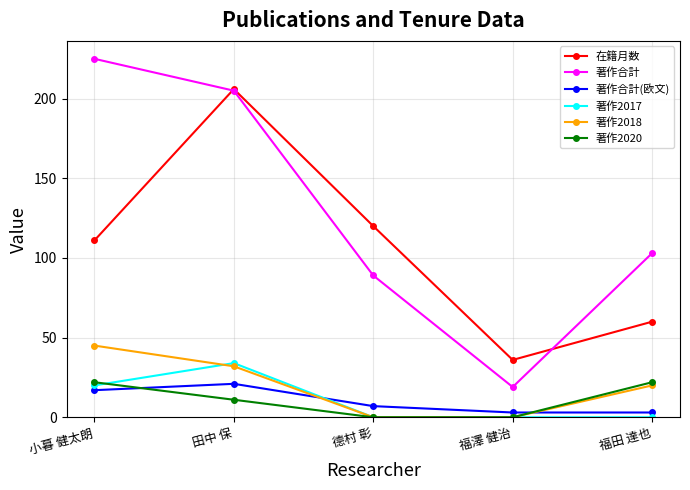

The 著作2020 series shows 35 at 小暮 健太朗. True or false?

False